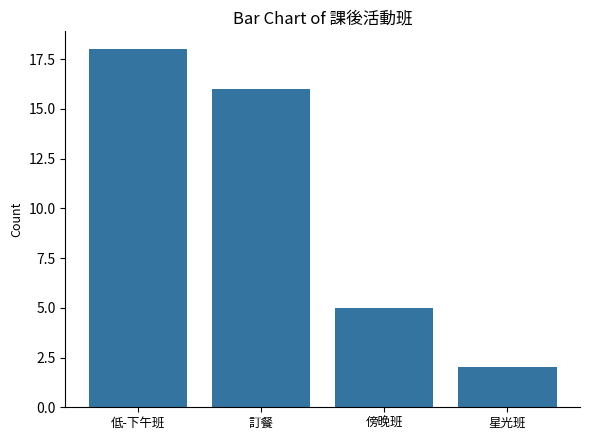

Where does the data first go above 16?

低-下午班